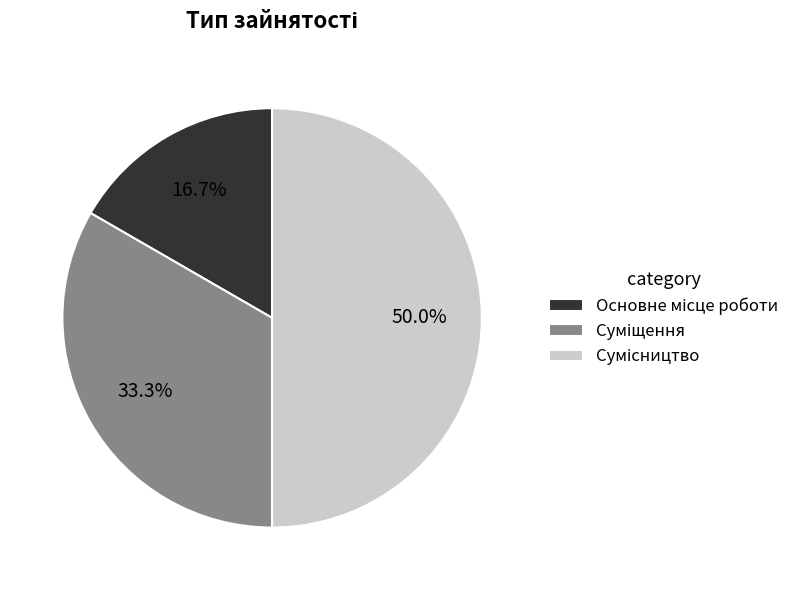

How many segments does this pie chart have?

3